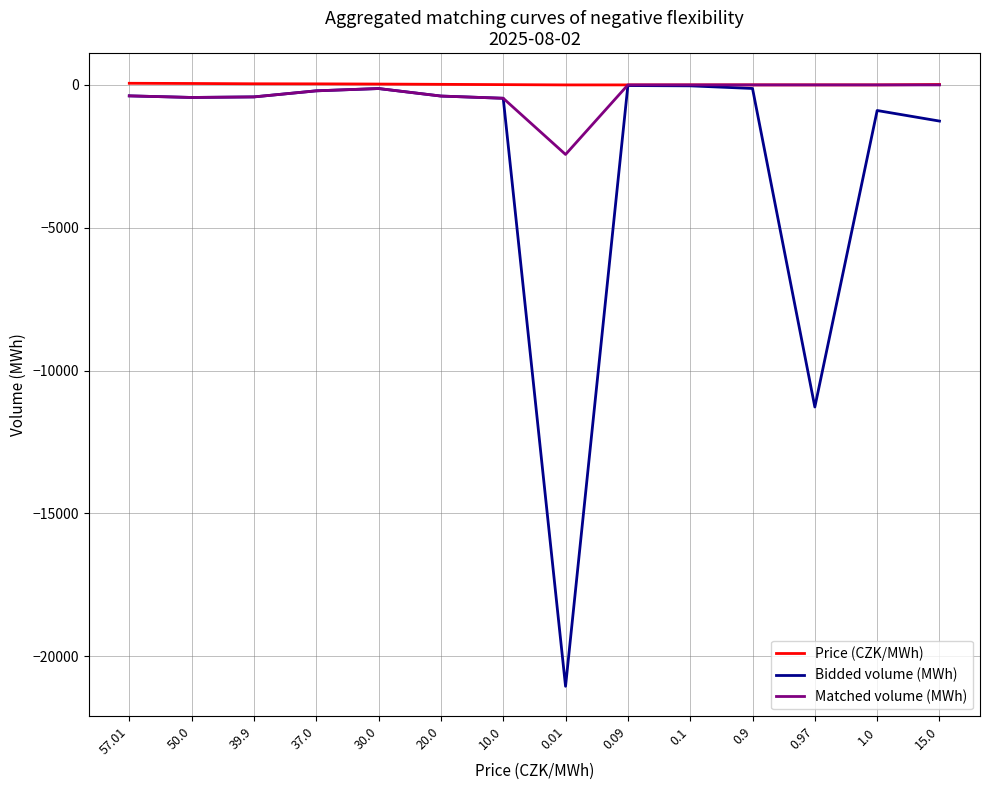

The value of Matched volume (MWh) at 0.1 is -1453.6. True or false?

False